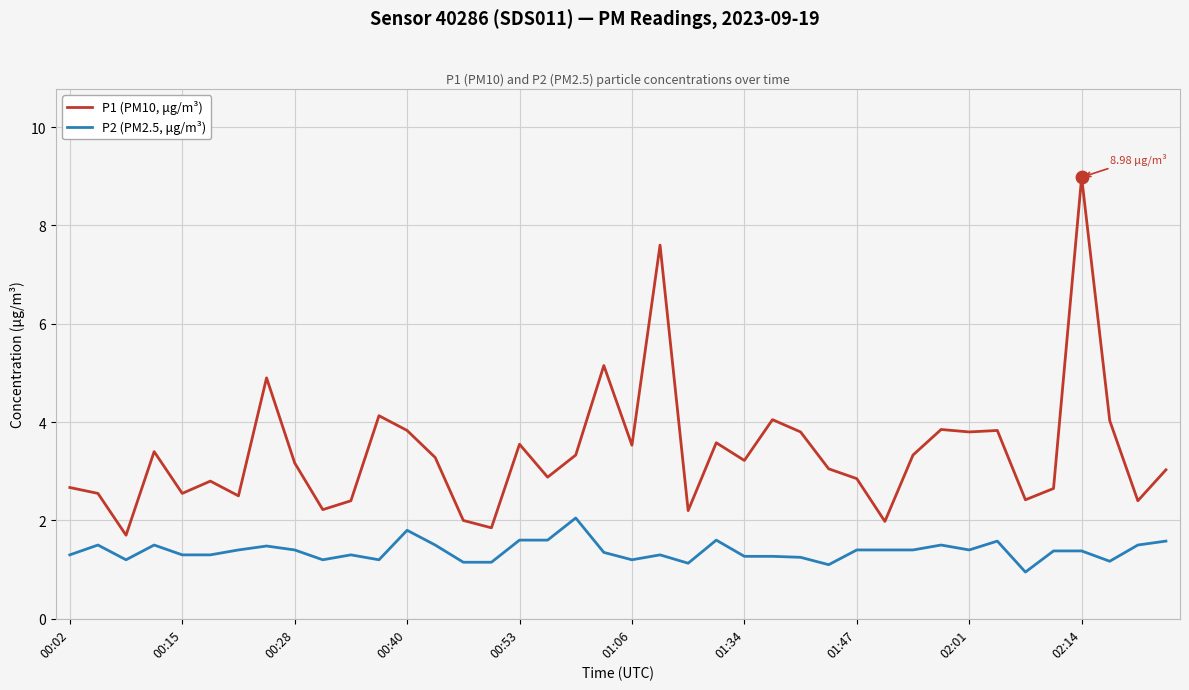

At how many categories does at least one series exceed 7?

2